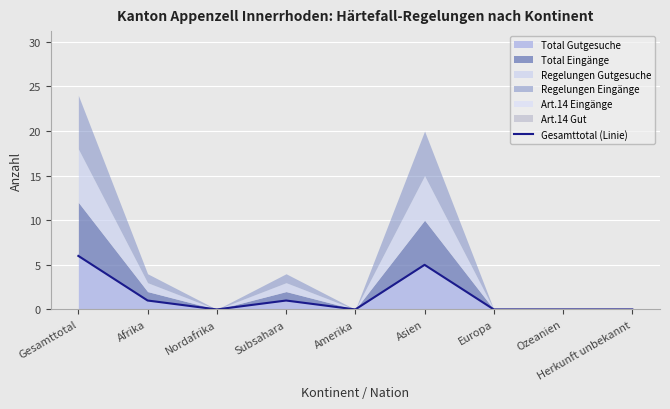

Reading left to right, list all the values displayed in this chart.

6	1	0	1	0	5	0	0	0